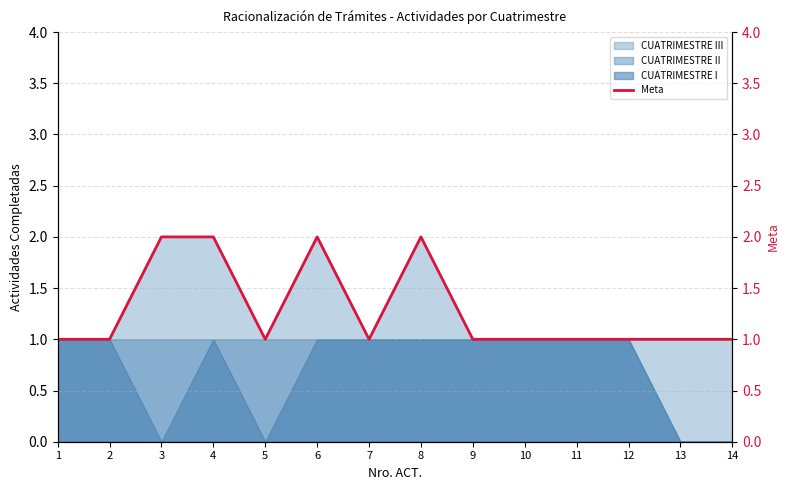

The chart shows a value of 1 at 10. True or false?

False